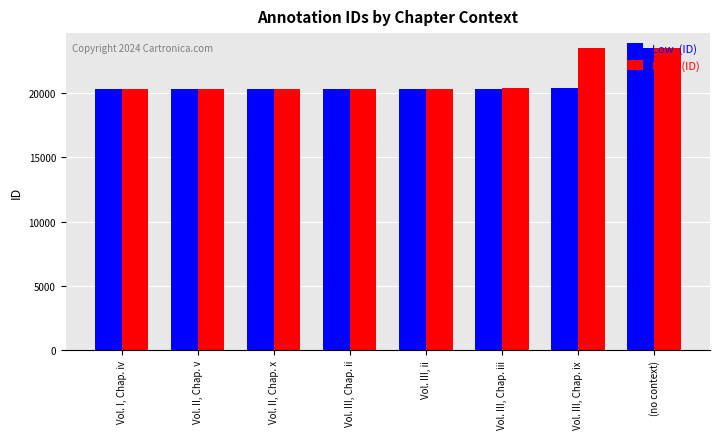

What is the greatest value displayed?

23489